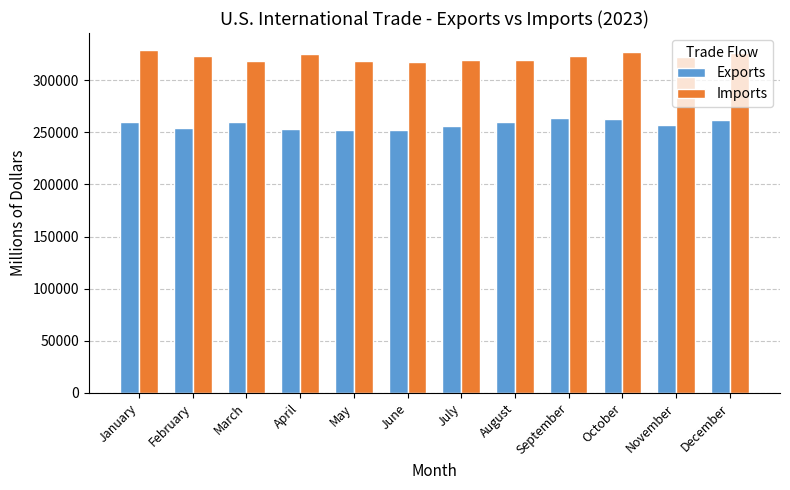

The Imports series shows 324718 at April. True or false?

True